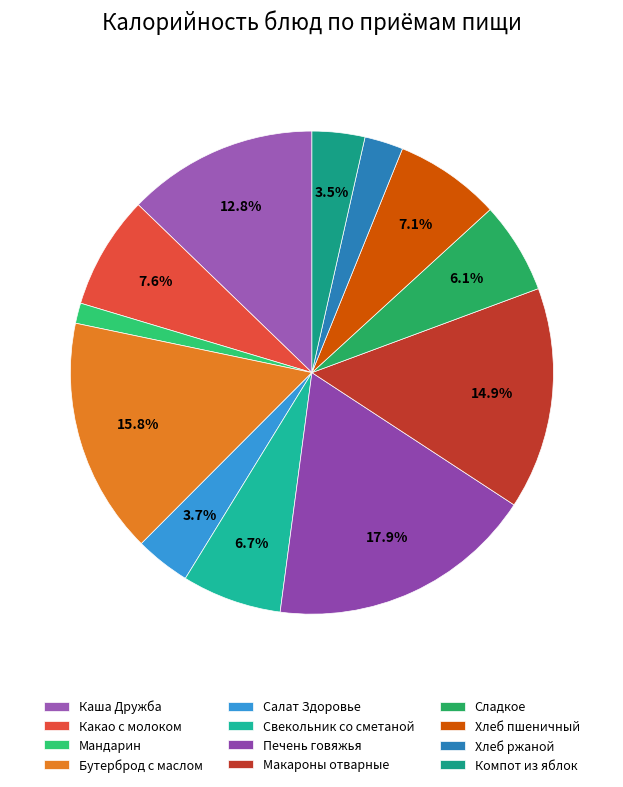

True or false: Мандарин accounts for 11% of the total.

False